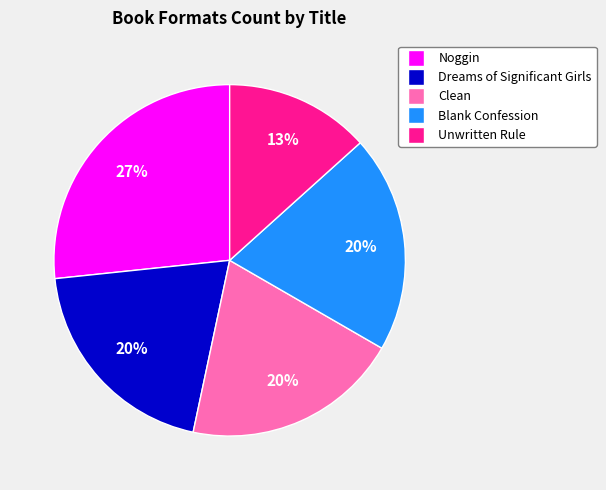

Is Dreams of Significant Girls the majority of the pie?

No